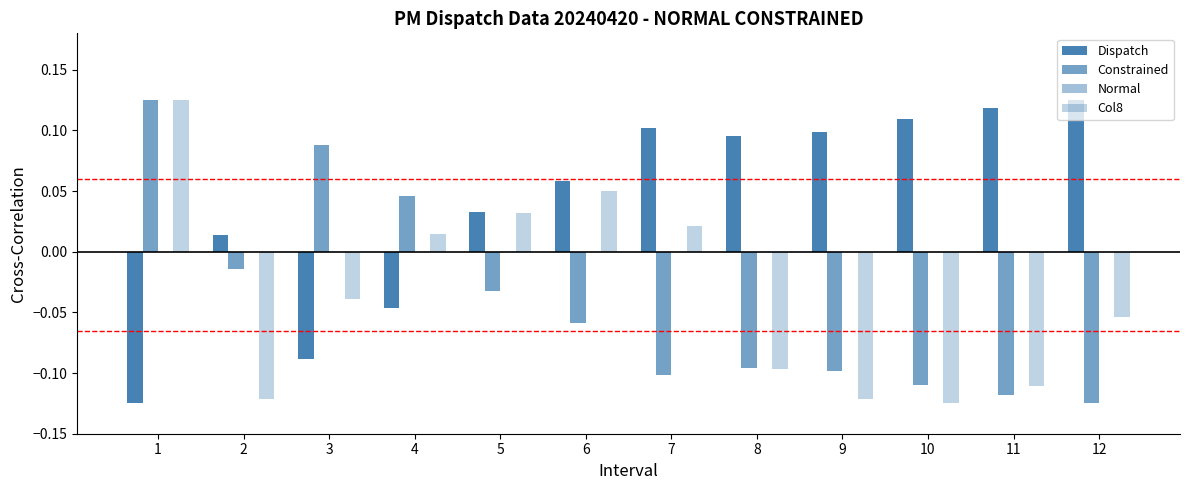

How many groups of bars are there?

12